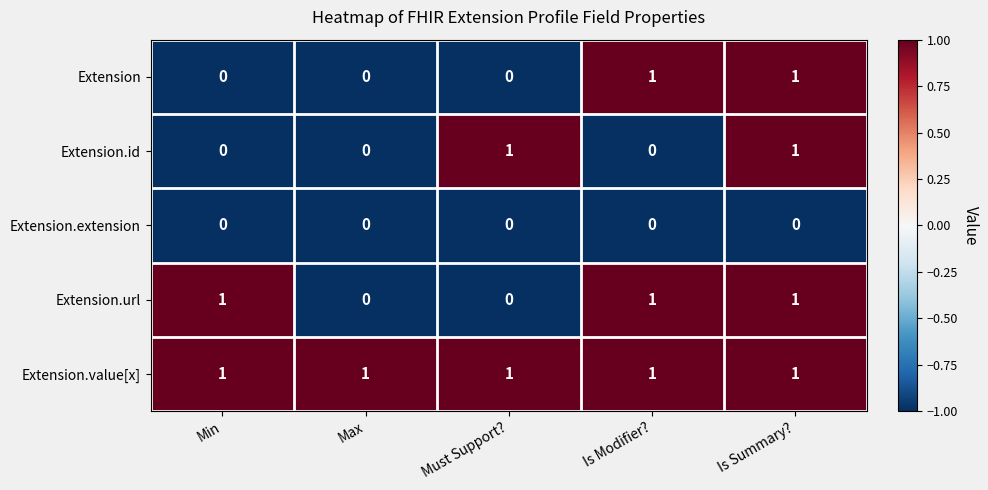

Which series has the largest total across all categories?

Extension.value[x]